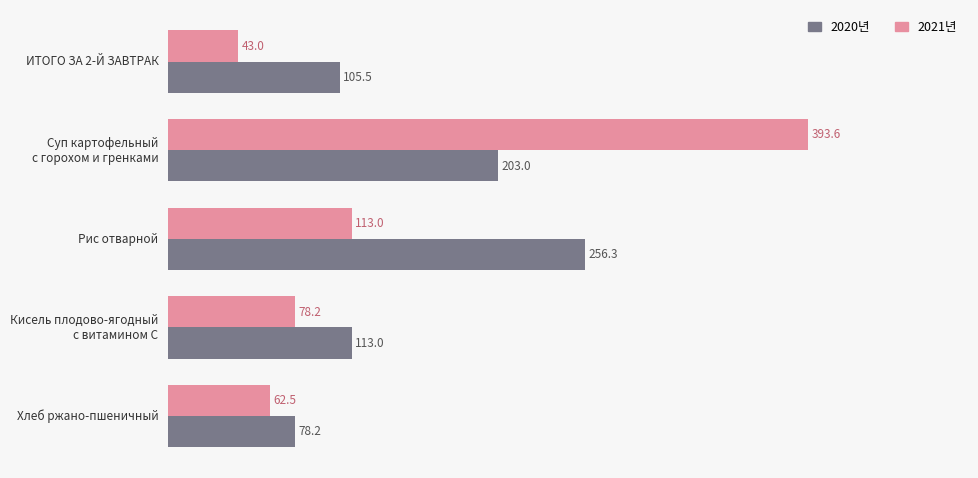

What is the approximate value of 2020년 at Хлеб ржано-пшеничный?

78.2